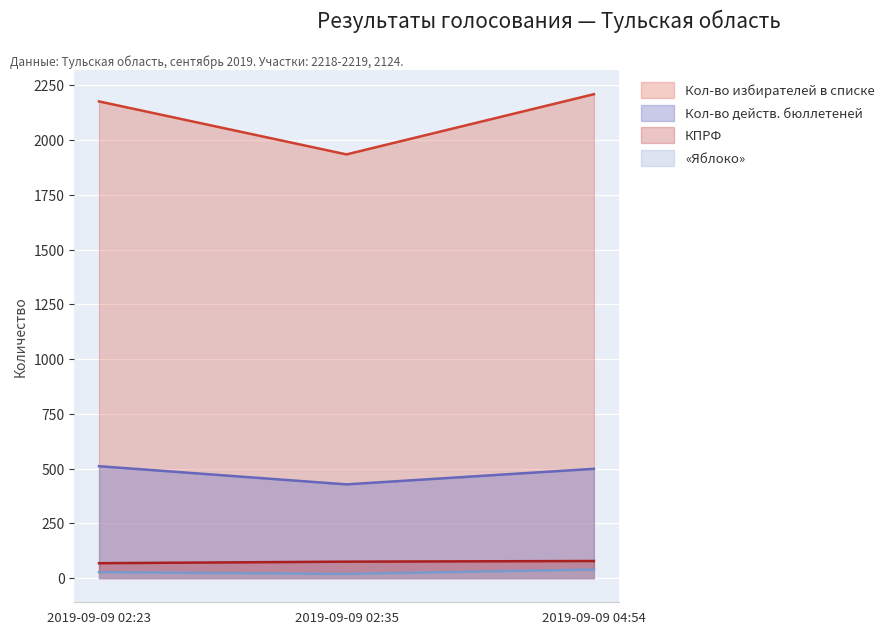

What is the spread (max minus min) of values at 2019-09-09 04:54?

2171